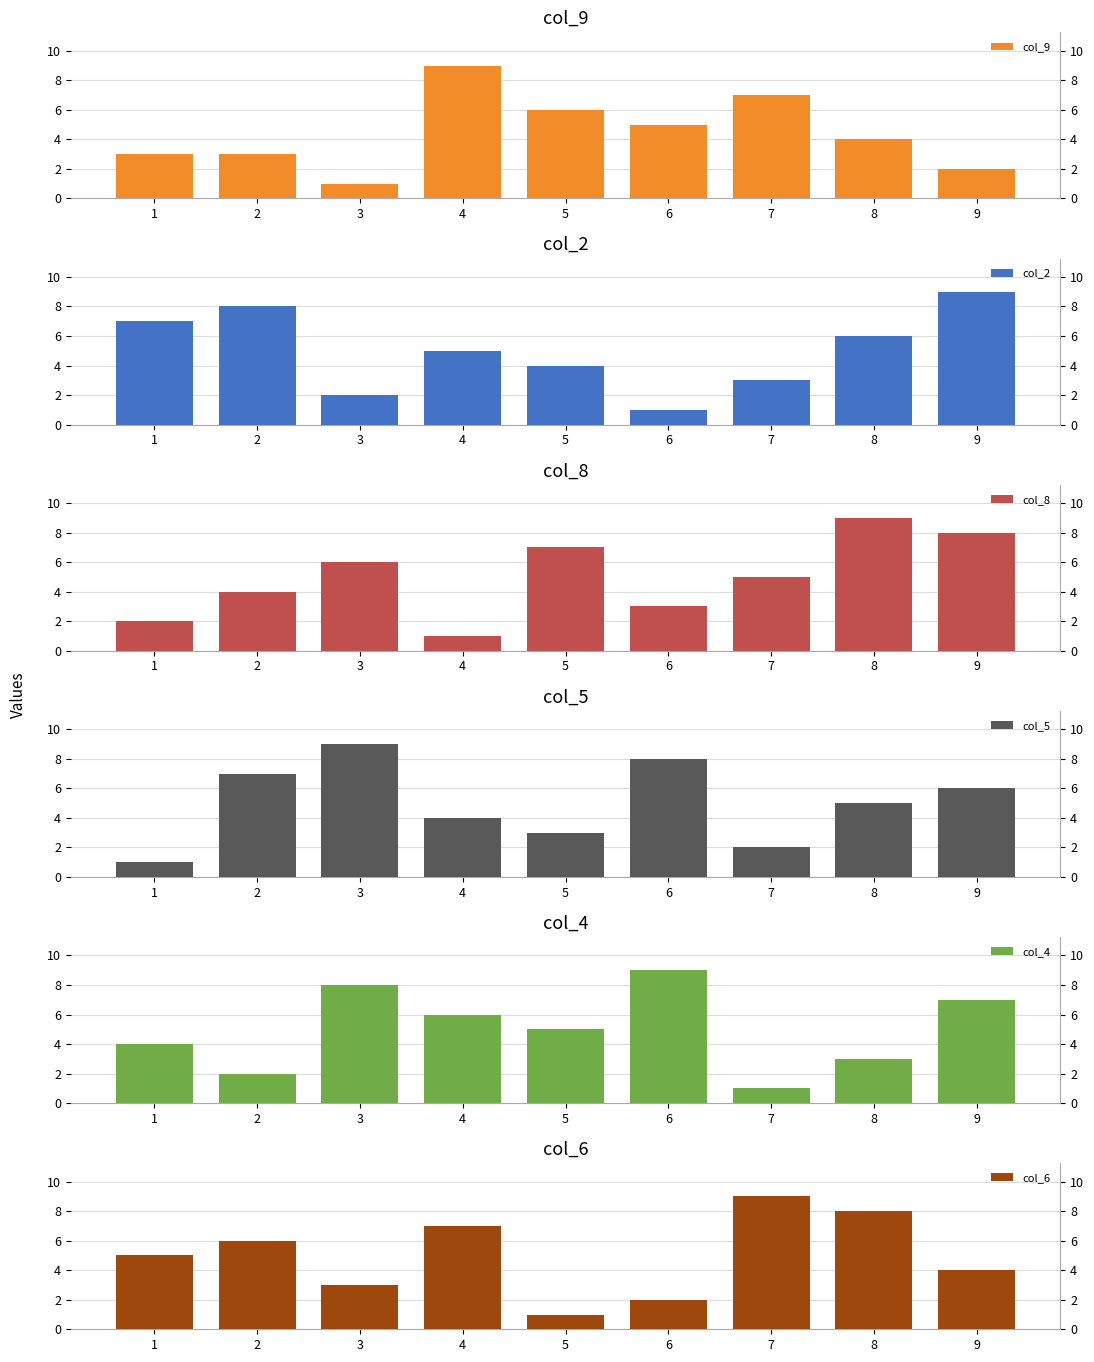

Is the value of col_4 at 8 greater than the value of col_5 at 2?

No